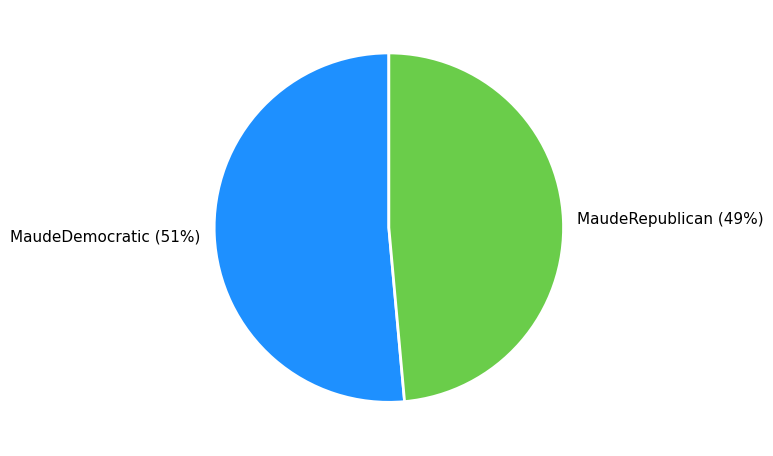

Is there any slice that represents more than half of the pie?

Yes